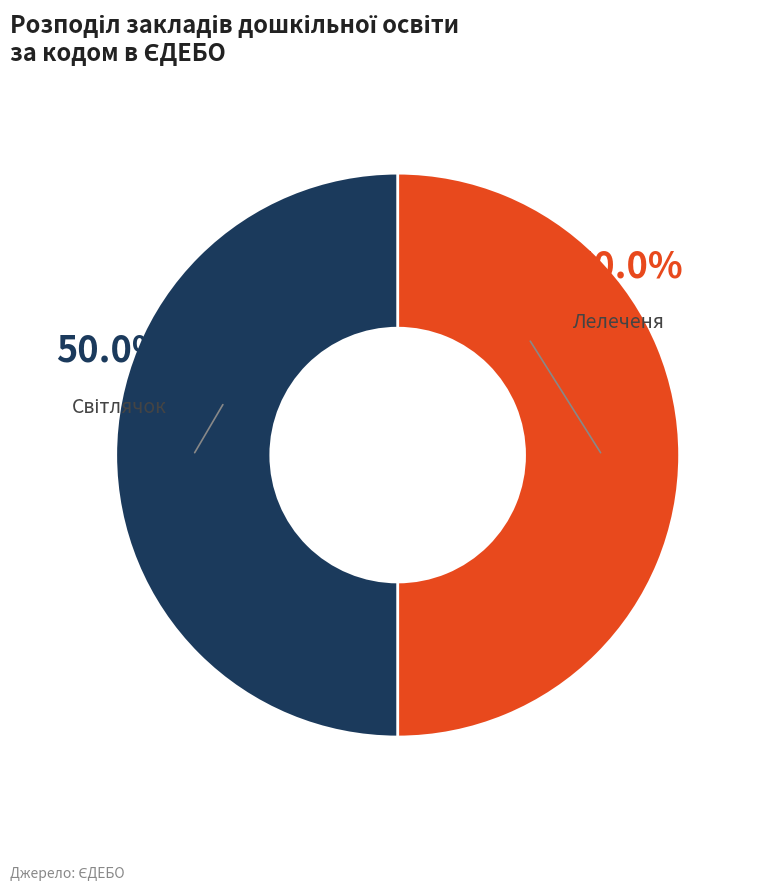

How many slices are in this pie chart?

2